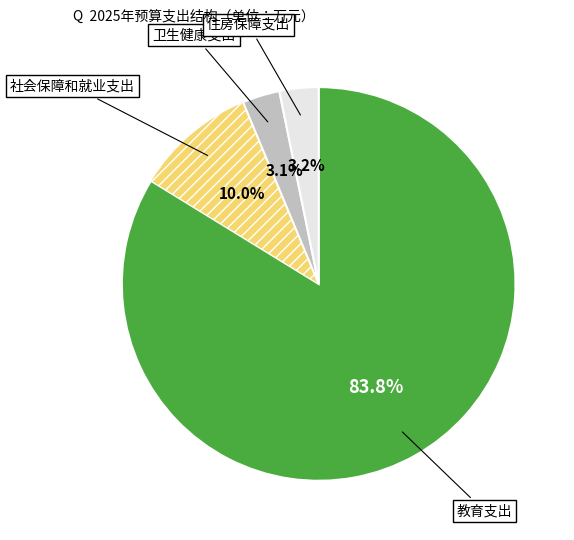

To the nearest percent, what is the difference between the 教育支出 and 卫生健康支出 slice percentages?

81%